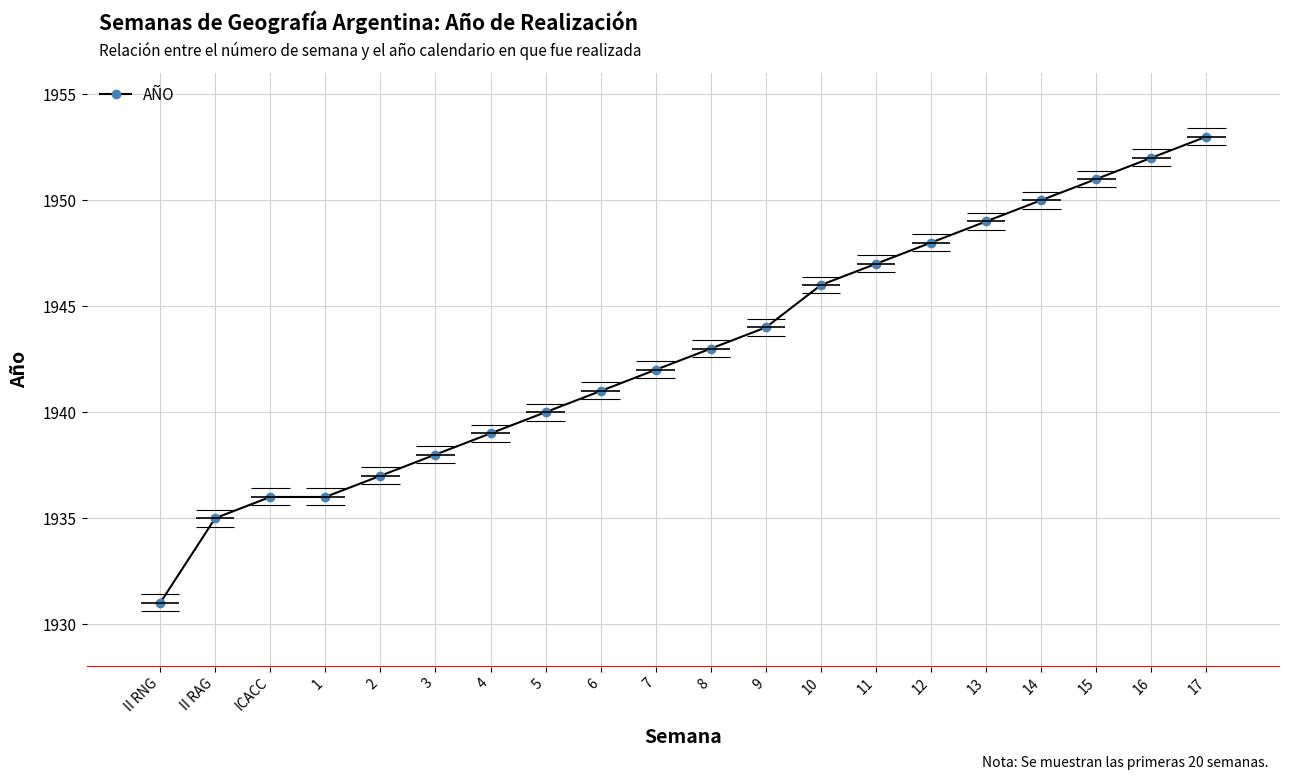

What is the greatest value displayed?

1953